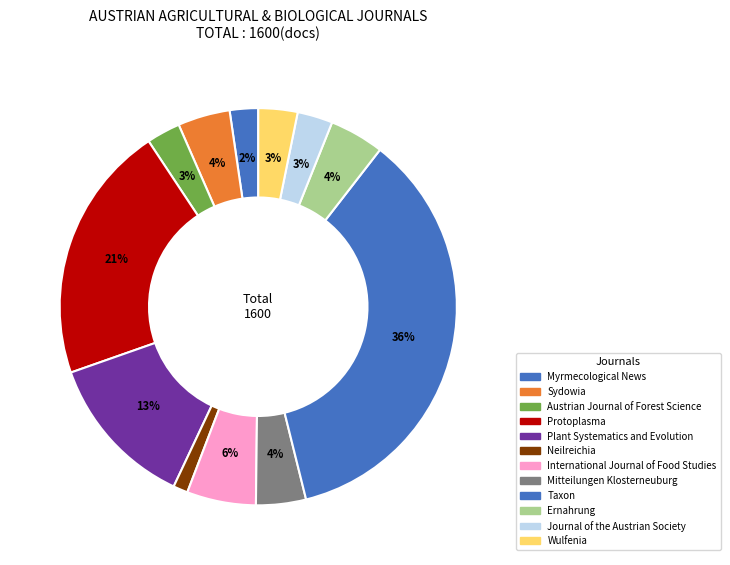

True or false: Wulfenia accounts for 1% of the total.

False